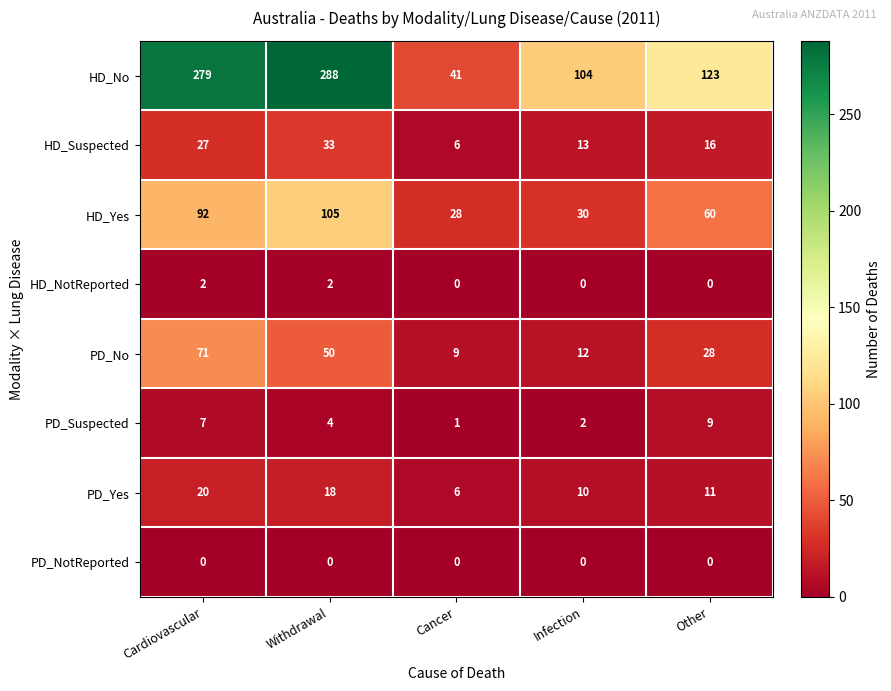

Is it true that PD_No equals 18 at Other?

False